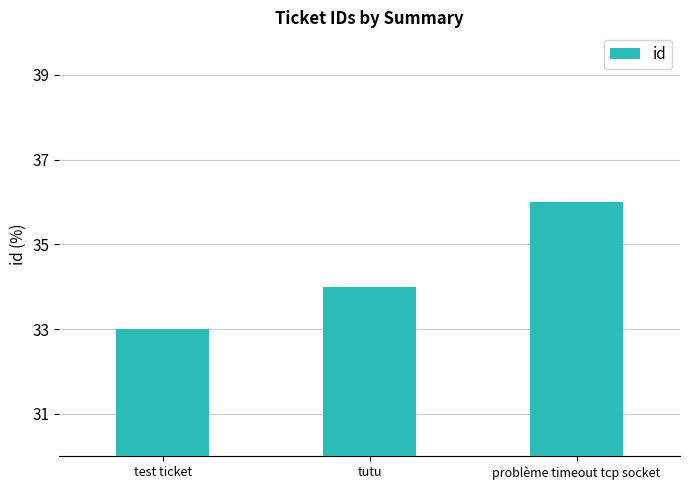

What position from the right is problème timeout tcp socket?

1